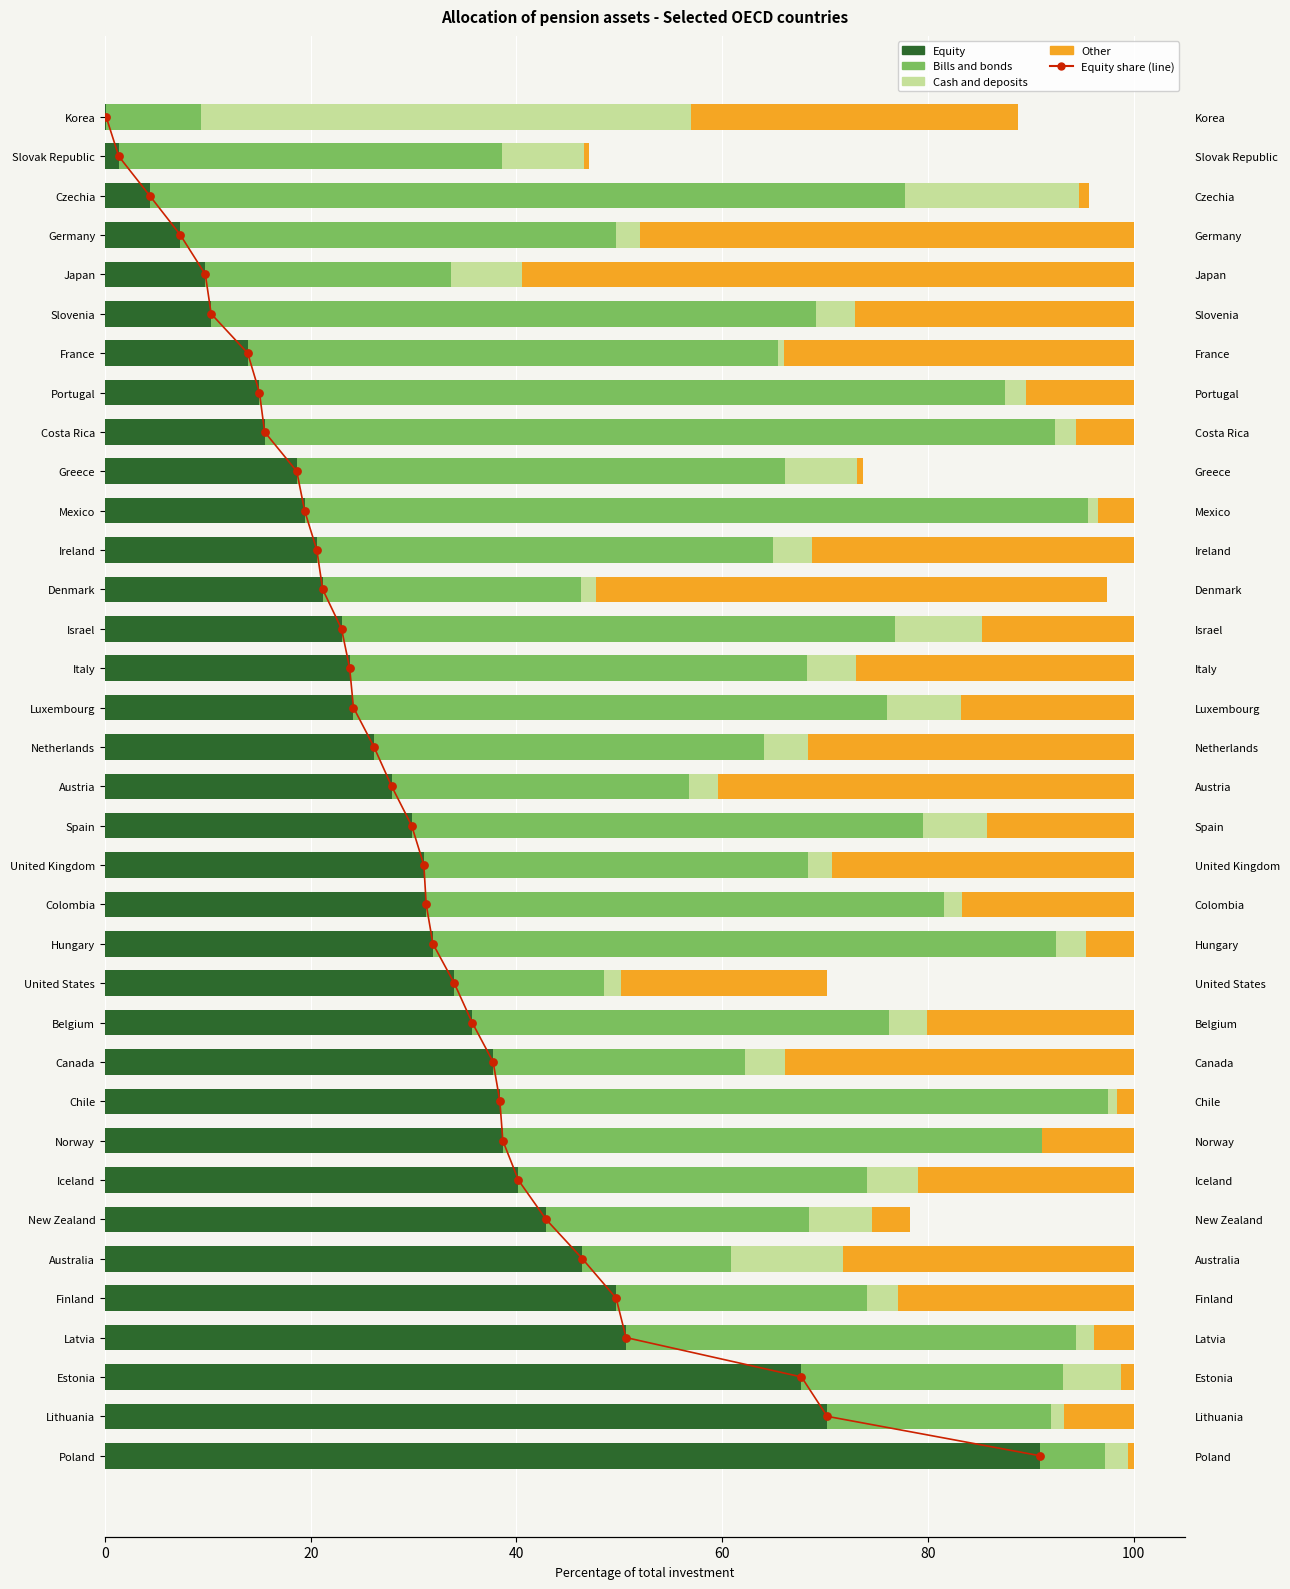

What are all the series names shown in the legend?

Equity, Bills and bonds, Cash and deposits, Other, Equity share (line)